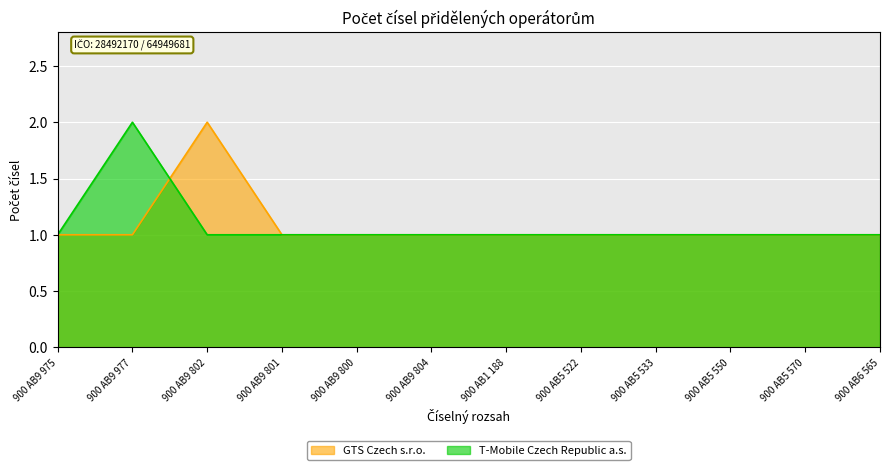

How many times do T-Mobile Czech Republic a.s. and GTS Czech s.r.o. cross each other?

1